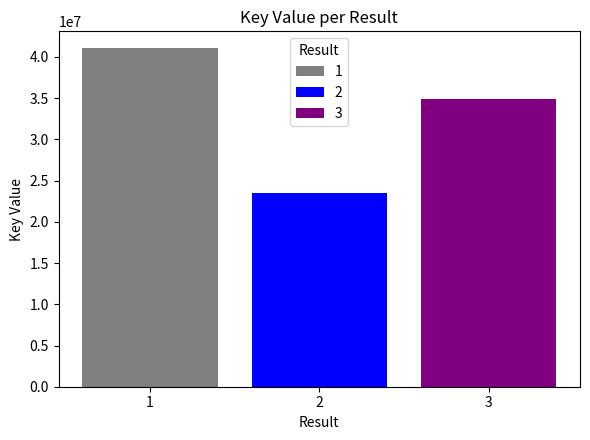

Rank the series at 2 from lowest to highest value.

2, 3, 1